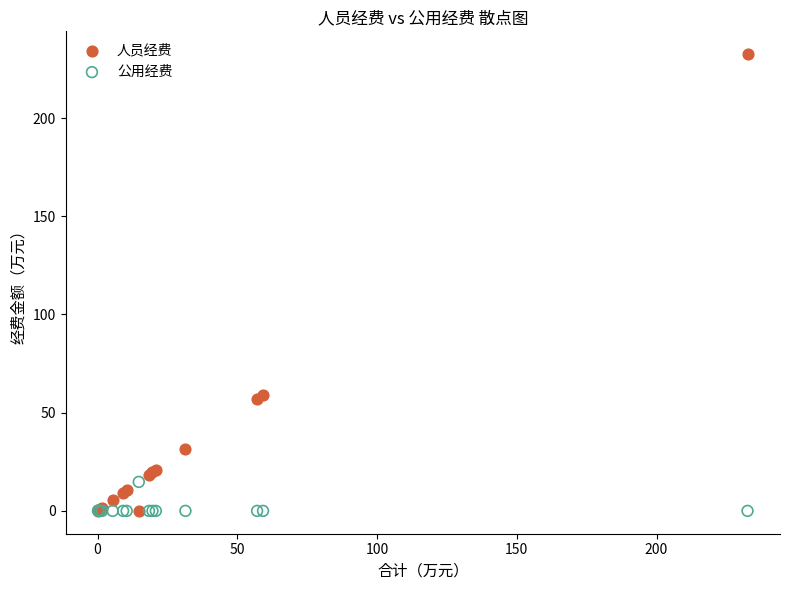

Which series reaches the maximum Y coordinate?

人员经费